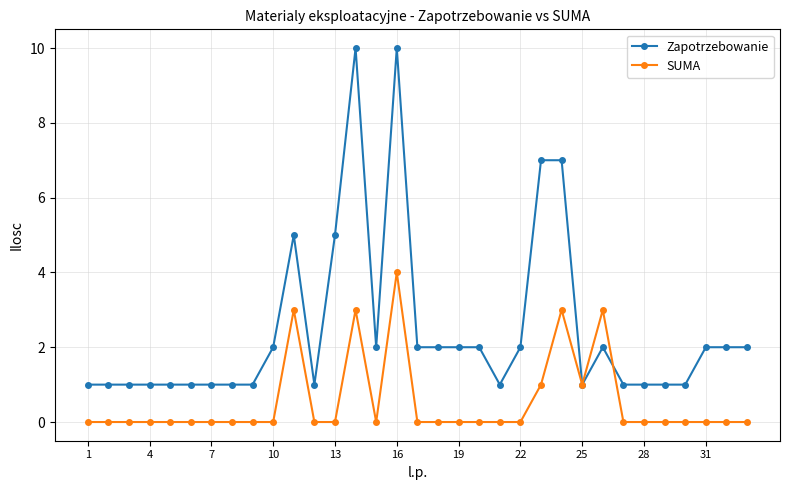

Rank the series by their maximum value, from highest to lowest.

Zapotrzebowanie, SUMA